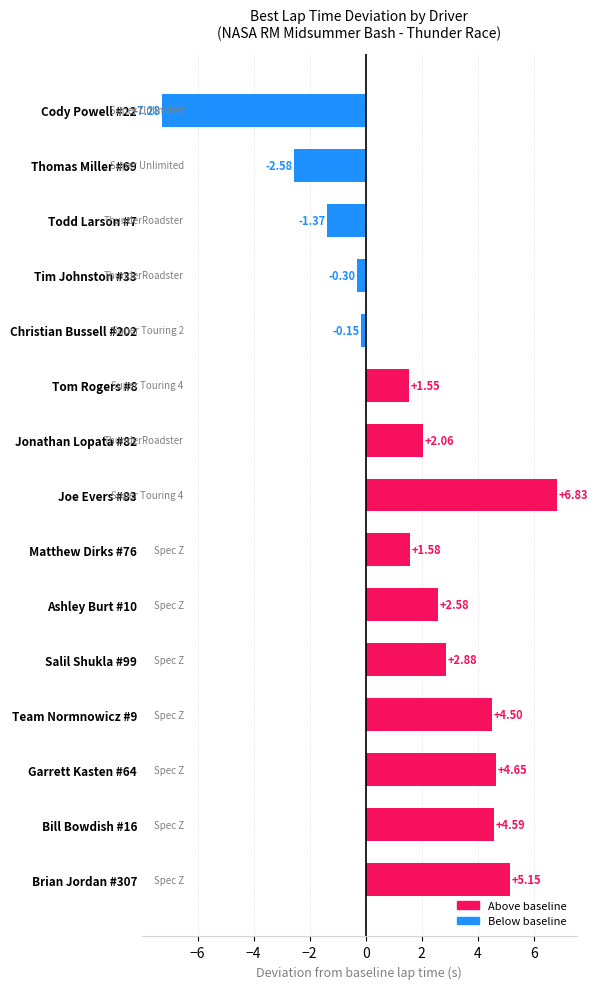

Is it true that the value at Cody Powell #22 is -7.3?

True